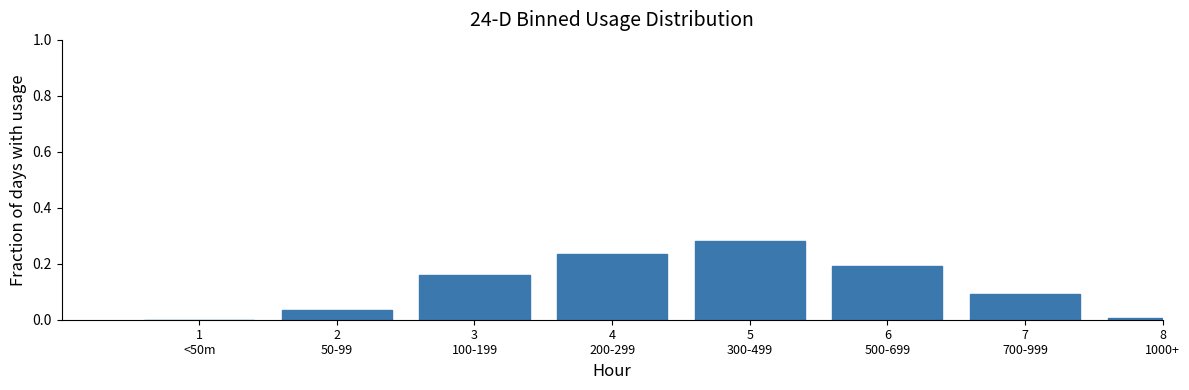

What is the sum of all values?

1.0